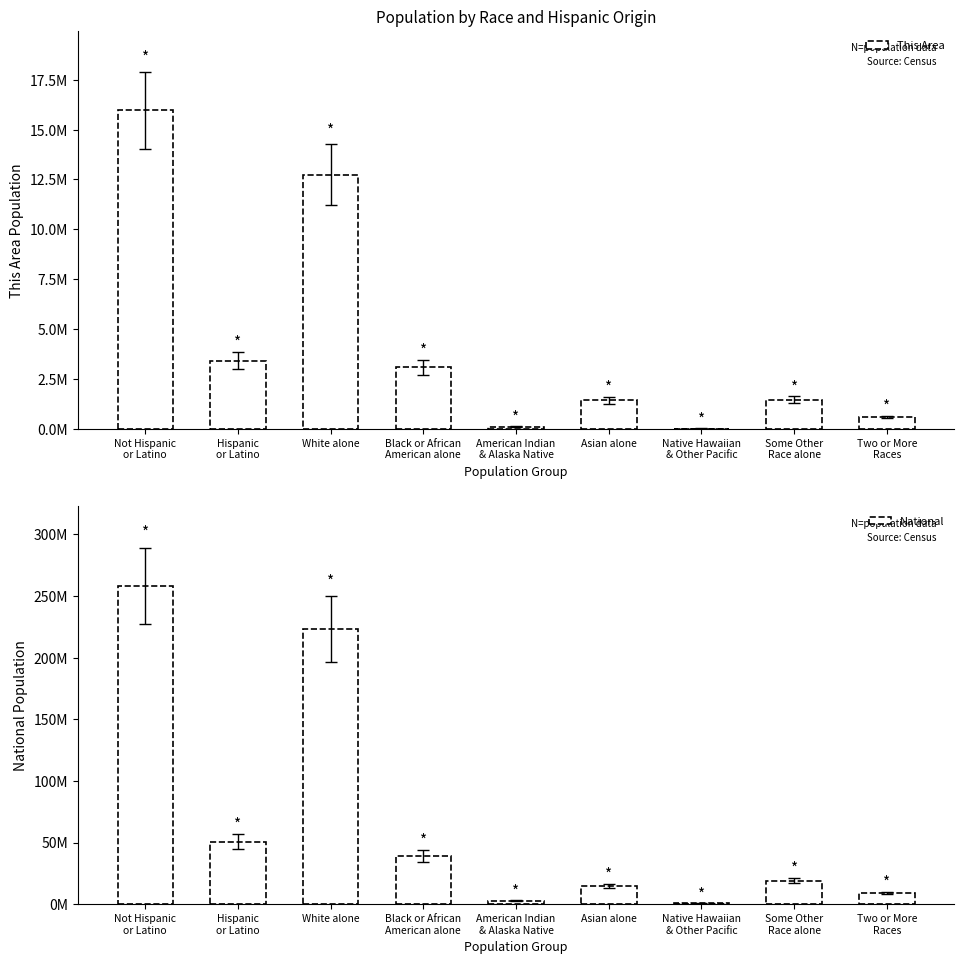

At how many categories does at least one series exceed 52745916?

2